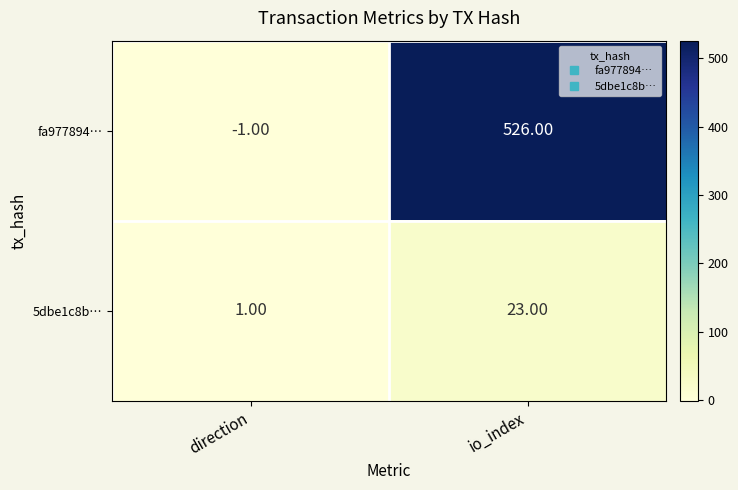

What is the greatest value displayed?

526